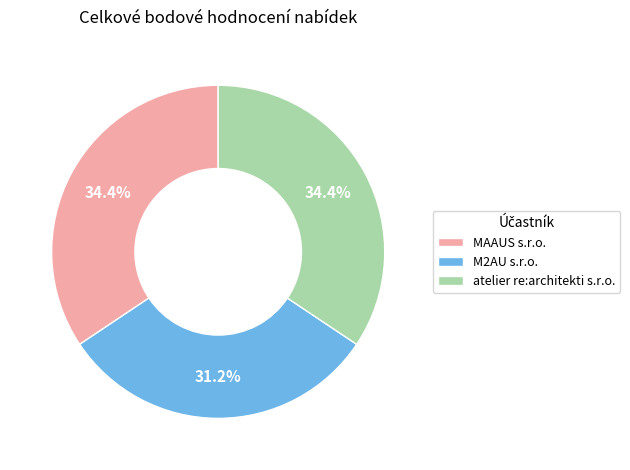

Count the number of slices in the pie.

3